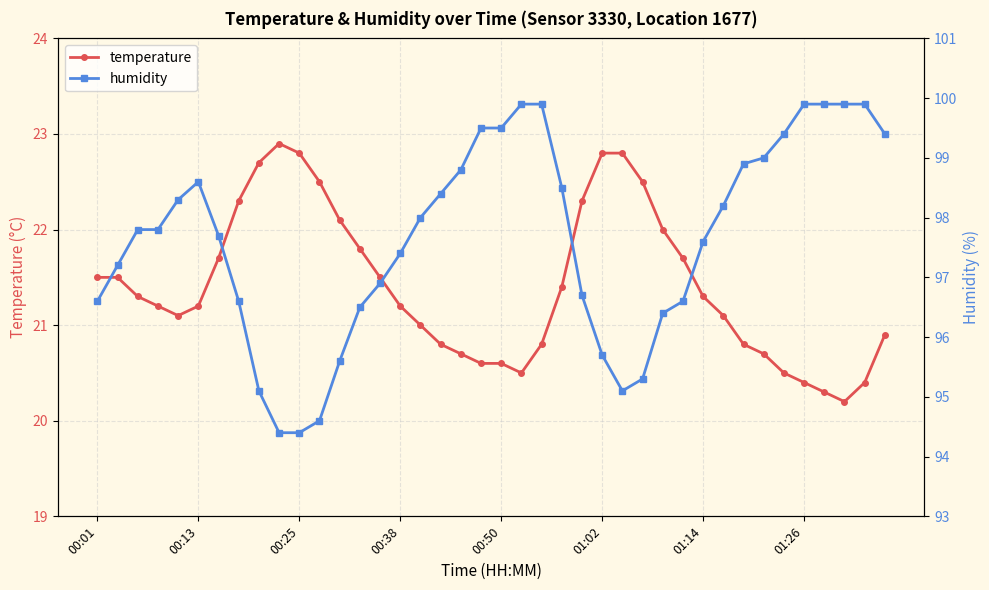

True or false: temperature has more than 0 points higher than both neighbors.

True